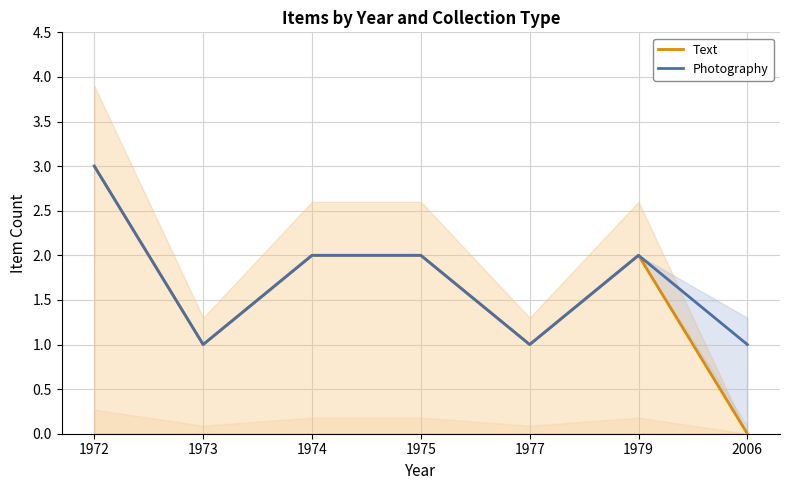

The Text series shows 2 at 1975. True or false?

True